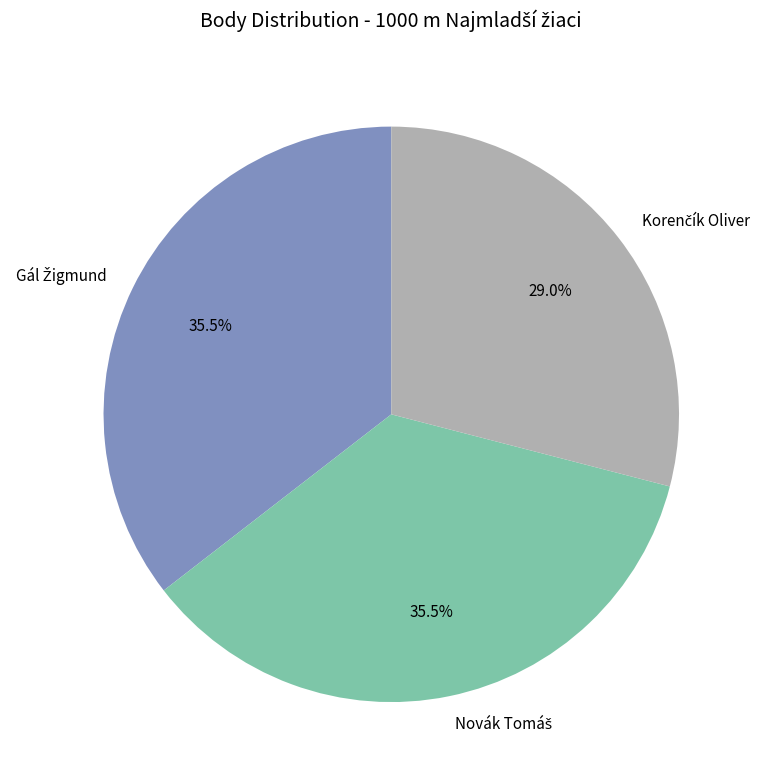

Does any single category account for the majority?

No